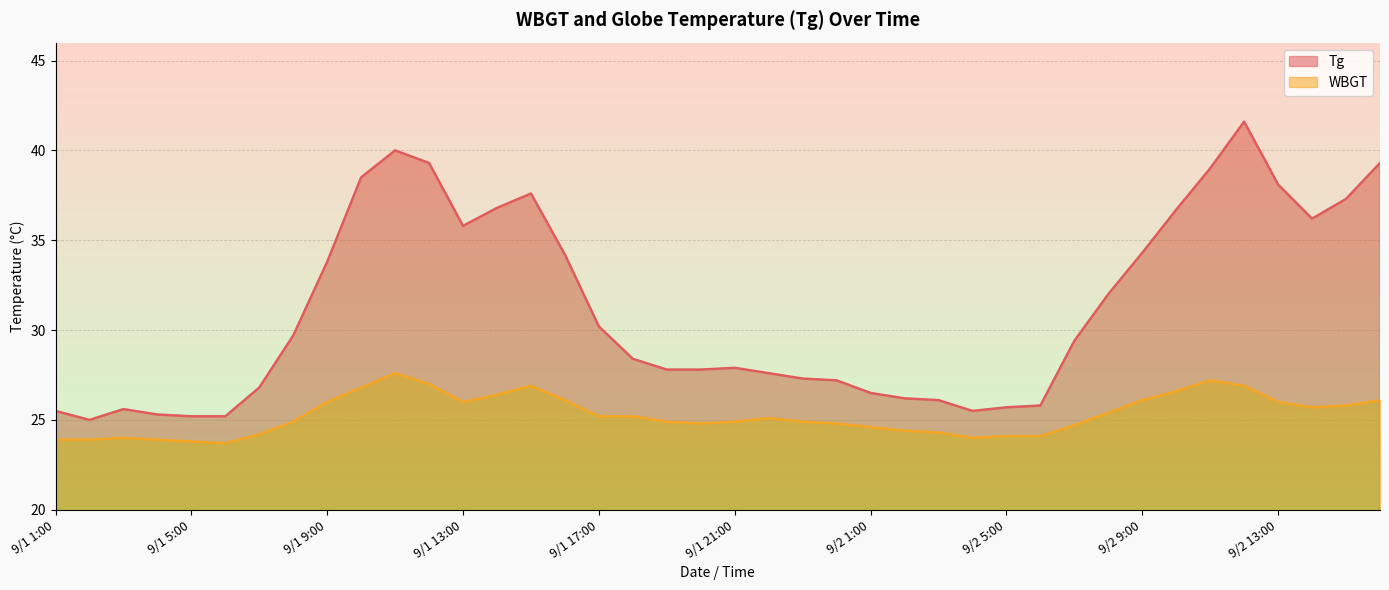

The value of Tg at 9/1 23:00 is 27.3. True or false?

True